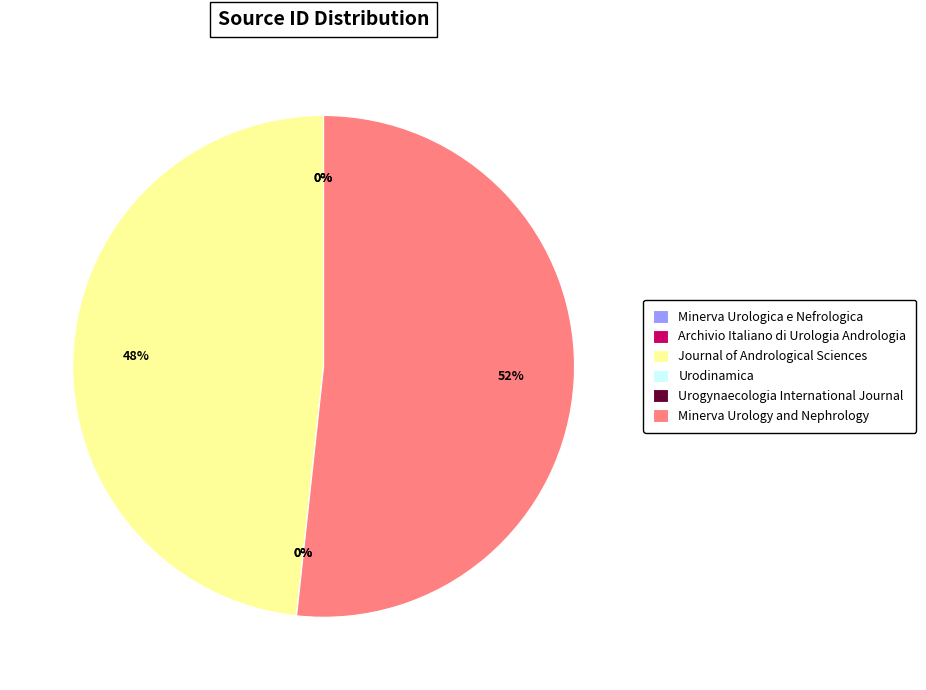

Is there a majority slice in this chart?

Yes